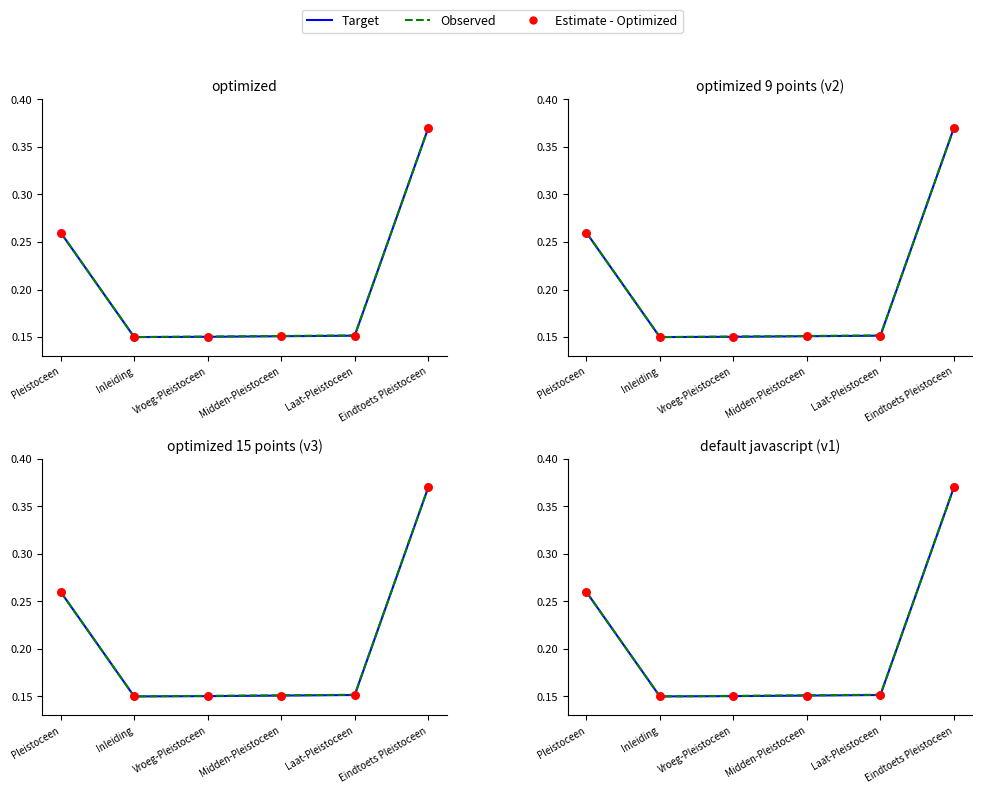

Which series reaches the maximum Y coordinate?

Observed